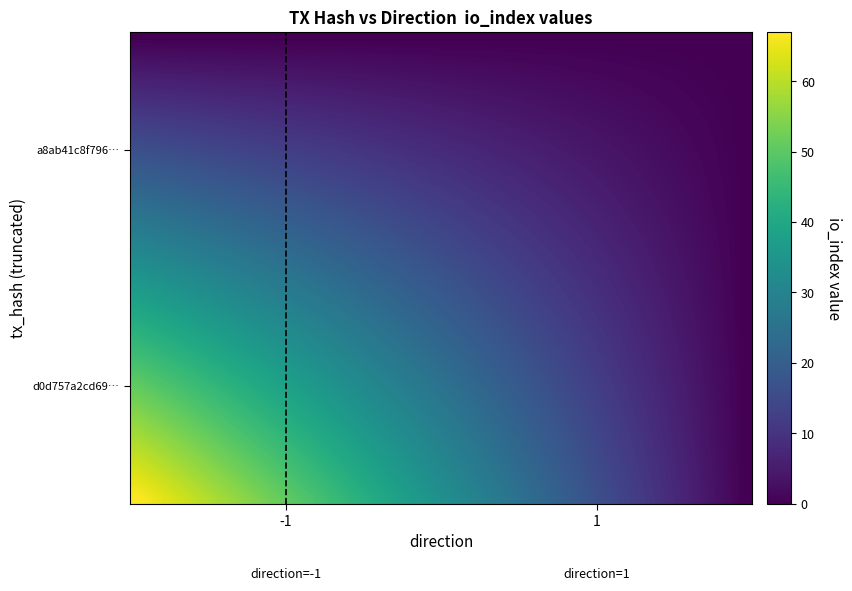

Reading left to right, extract all data points from this chart.

d0d757a2cd69b055149596a89cae01be397797f: 67	0
a8ab41c8f796f4bacb9665ad70b3c53dc3ba86b: 0	0